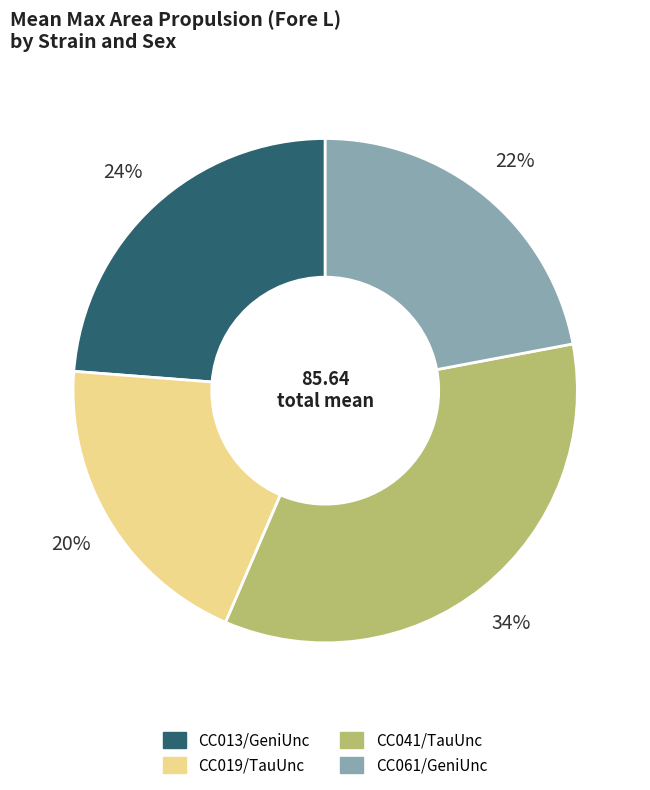

Is there a majority slice in this chart?

No